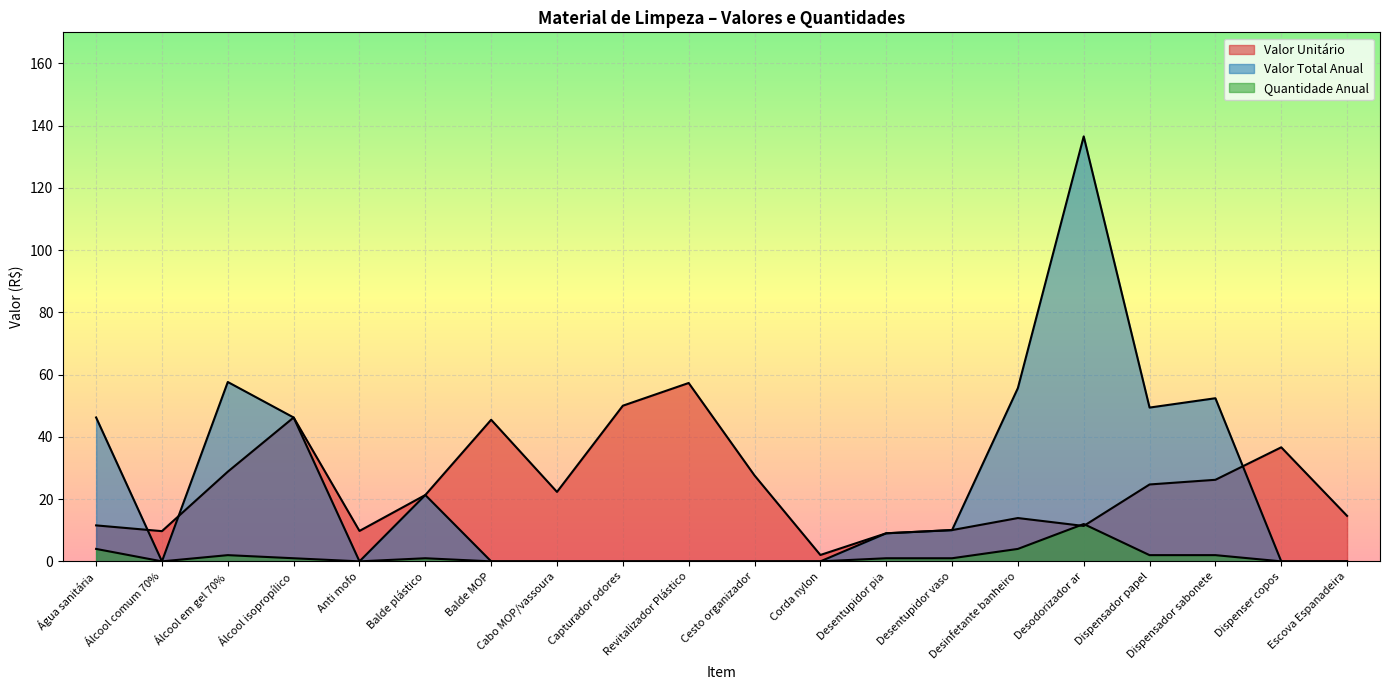

List the labels in order of Quantidade Anual value, smallest first.

Álcool comum 70%, Anti mofo, Balde MOP, Cabo MOP/vassoura, Capturador odores, Revitalizador Plástico, Cesto organizador, Corda nylon, Dispenser copos, Escova Espanadeira, Álcool isopropílico, Balde plástico, Desentupidor pia, Desentupidor vaso, Álcool em gel 70%, Dispensador papel, Dispensador sabonete, Água sanitária, Desinfetante banheiro, Desodorizador ar